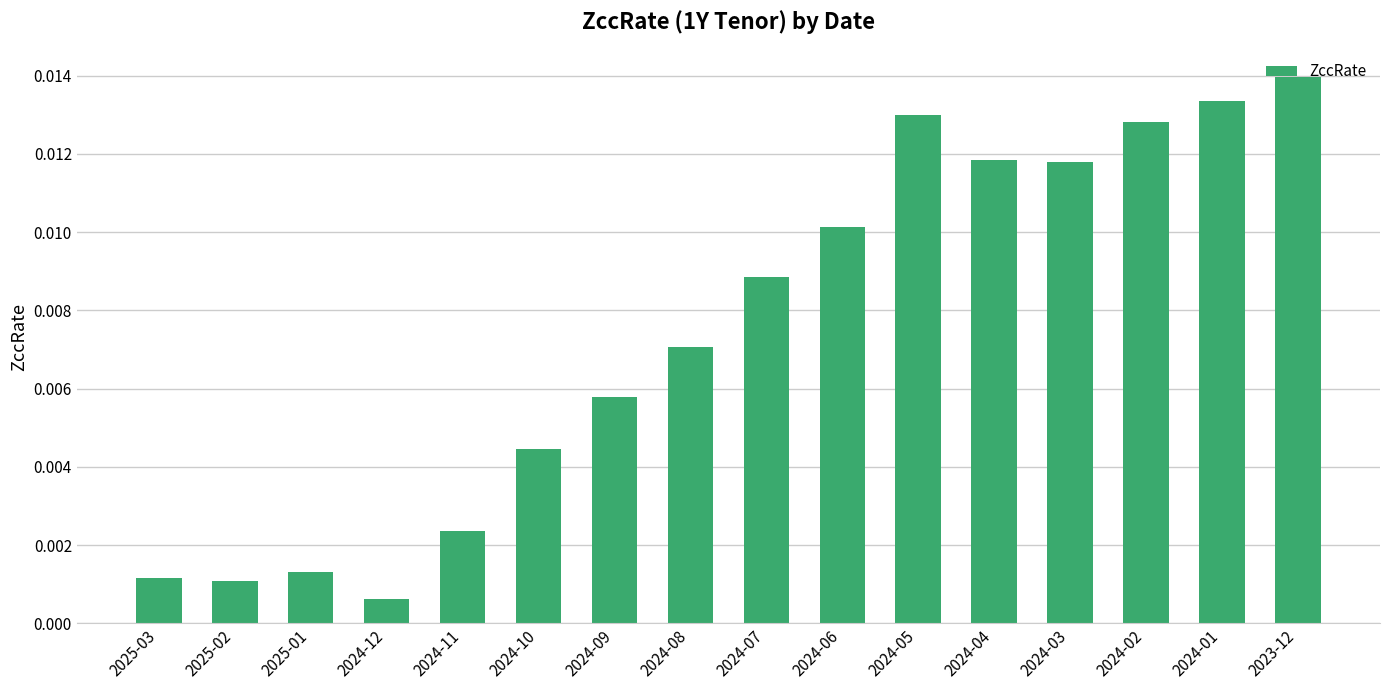

What is the sum of all values?

0.1